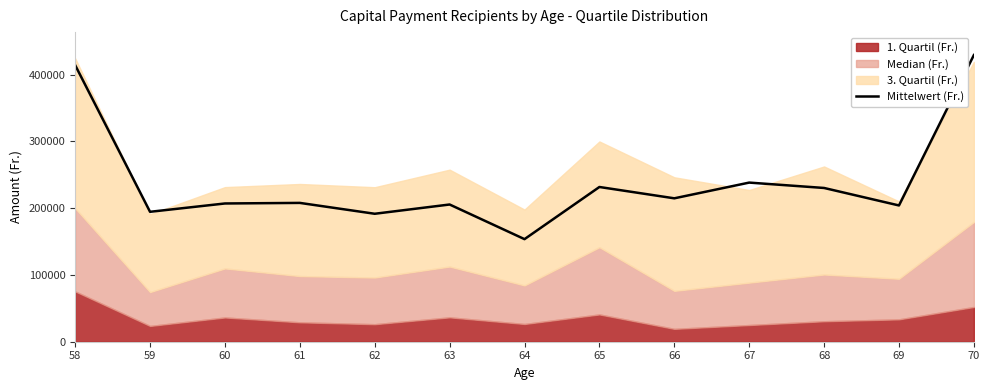

At which category does the data reach its first local peak?

61